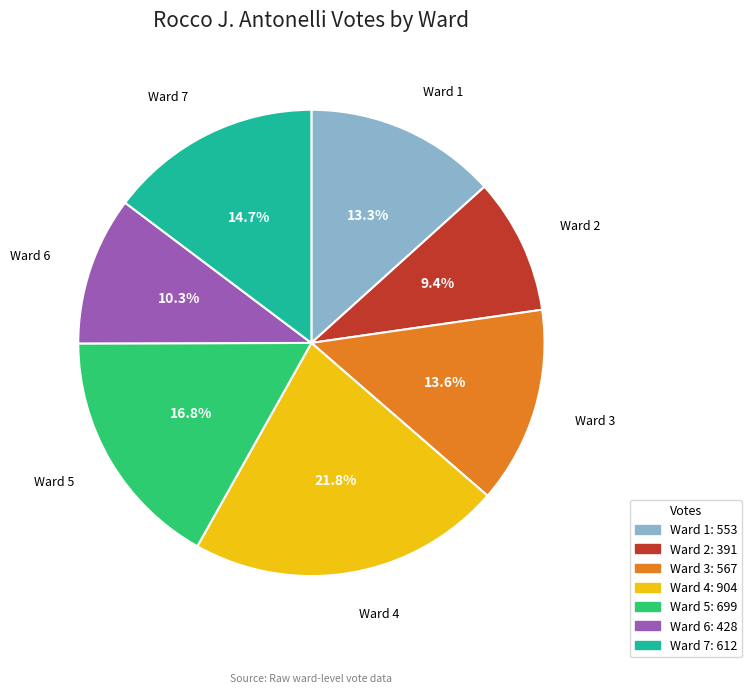

What percentage do Ward 7 and Ward 1 together represent?

28.0%